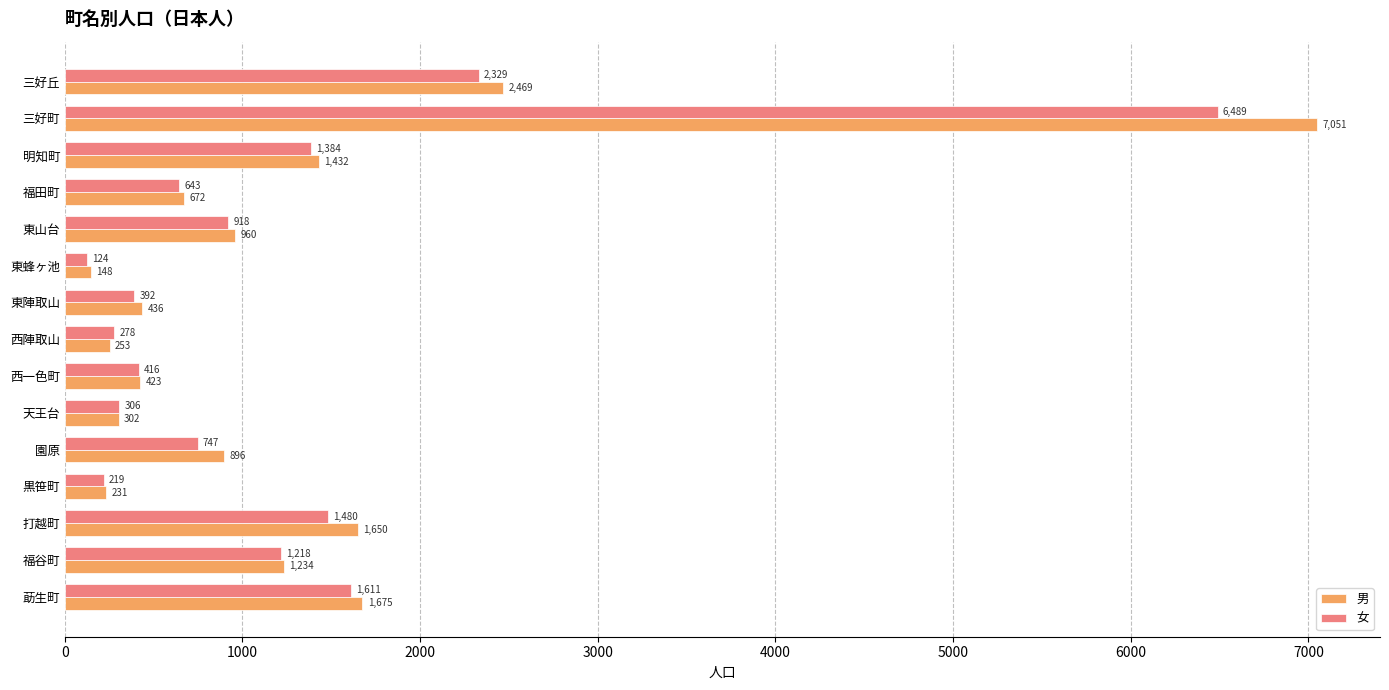

True or false: 男 has a value of 1234 at 福谷町.

True